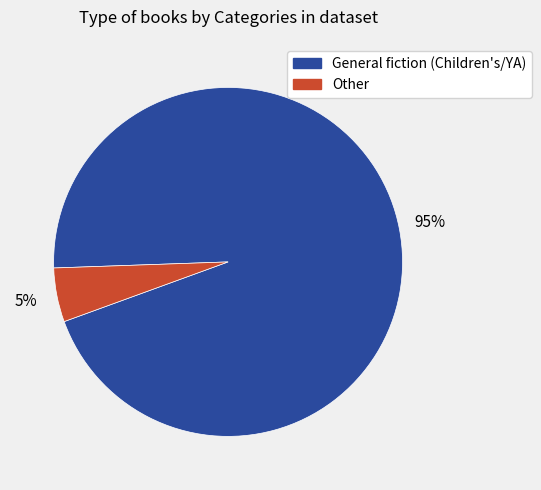

Rank the categories by value from highest to lowest.

General fiction (Children's/YA), Other